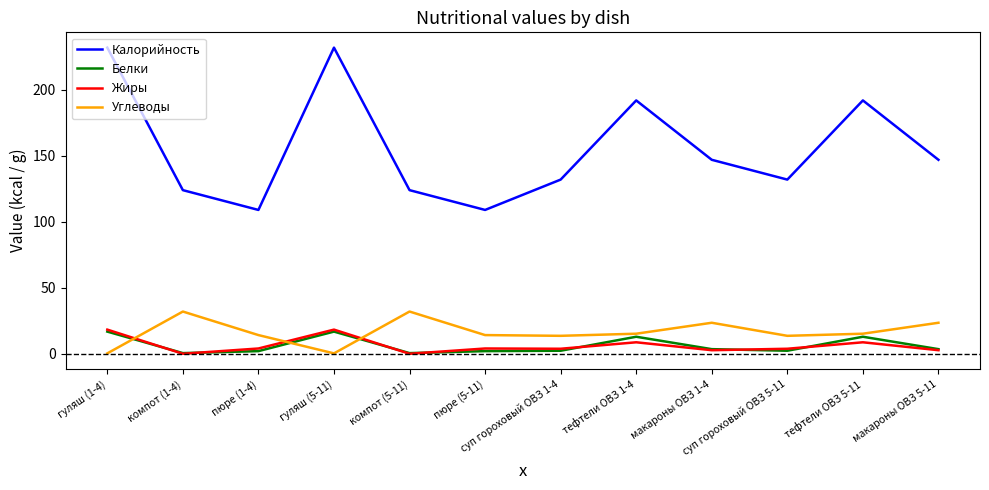

What is the sum of the Калорийность values at гуляш (1-4) and пюре (1-4)?

341.0